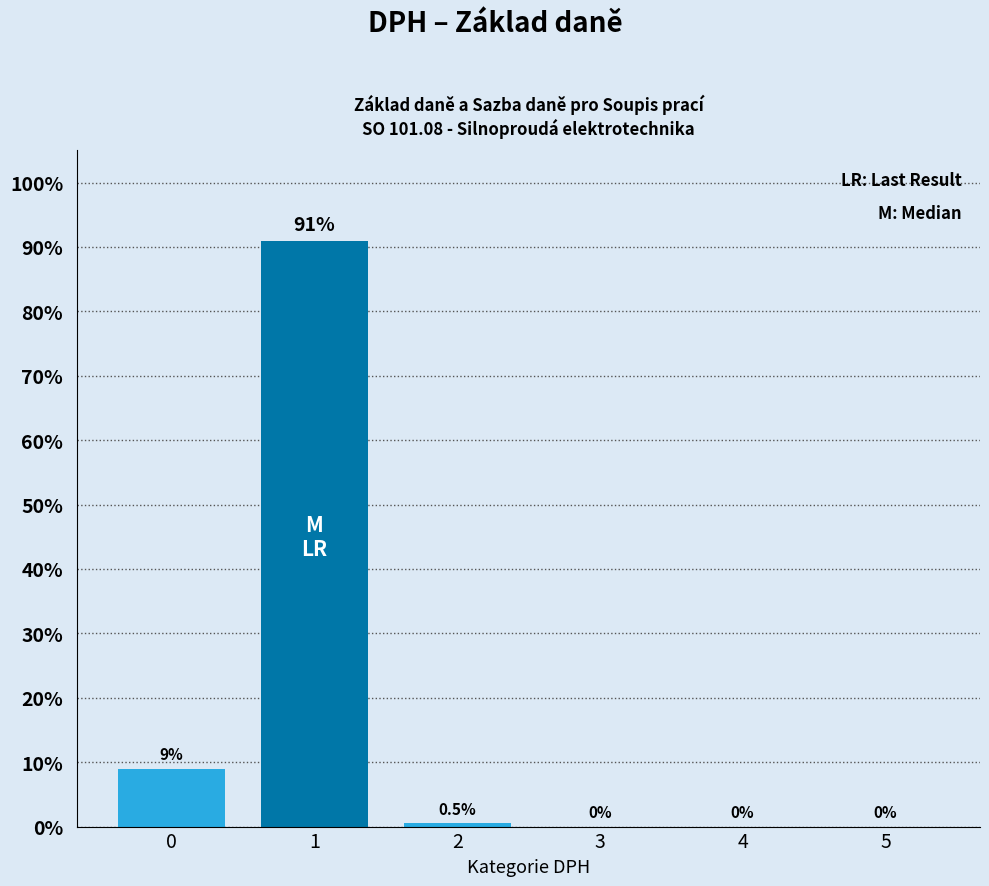

How many bars are there in total?

6